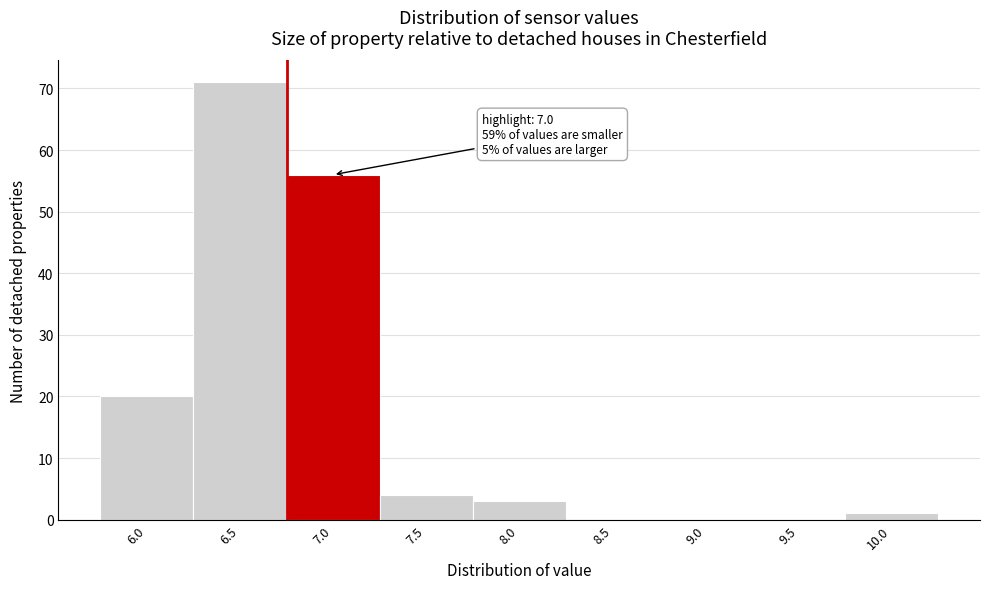

Reading left to right, what are all the values shown in this chart?

6.0=20	6.5=71	7.0=56	7.5=4	8.0=3	8.5=0	9.0=0	9.5=0	10.0=1